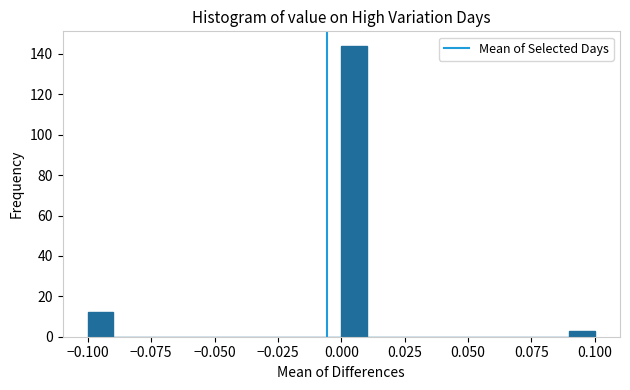

Around what value on the x-axis is the tallest bar? Give the approximate position of its centre, as read against the axis.

0.005